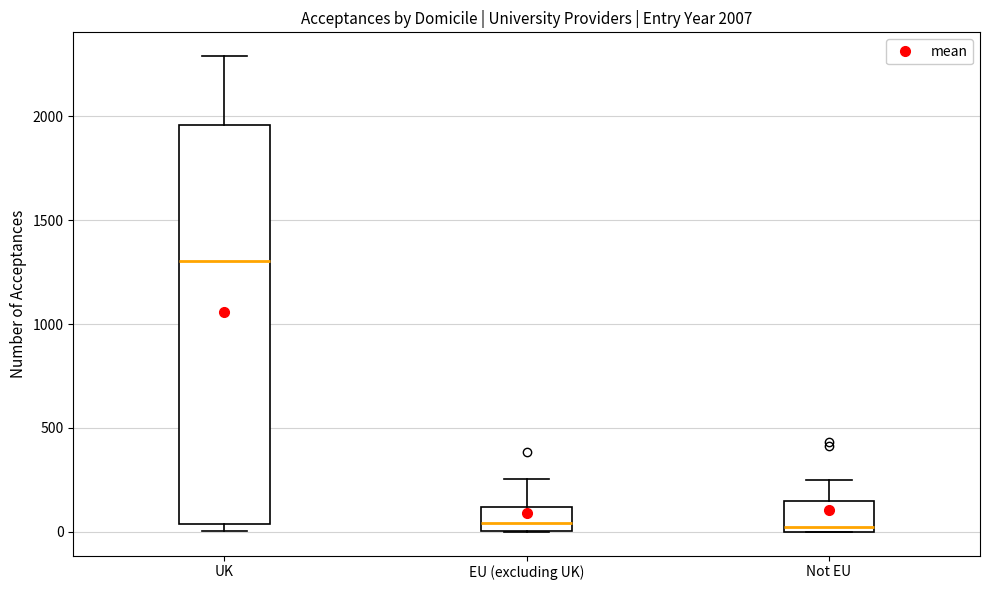

Which box is the tallest, from its lower edge to its upper edge?

UK